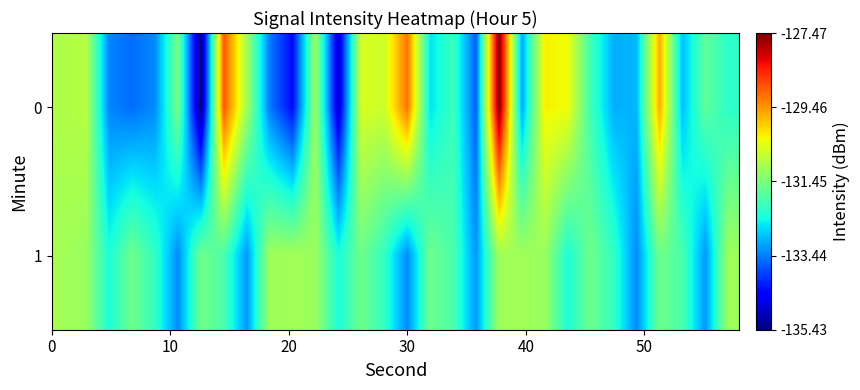

What is the maximum value shown in the chart?

-127.5